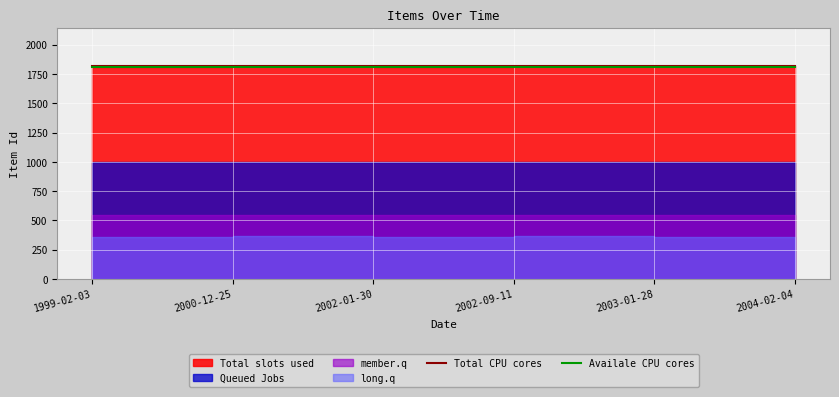

Is it true that Availale CPU cores equals 1108 at 2002-09-11?

False